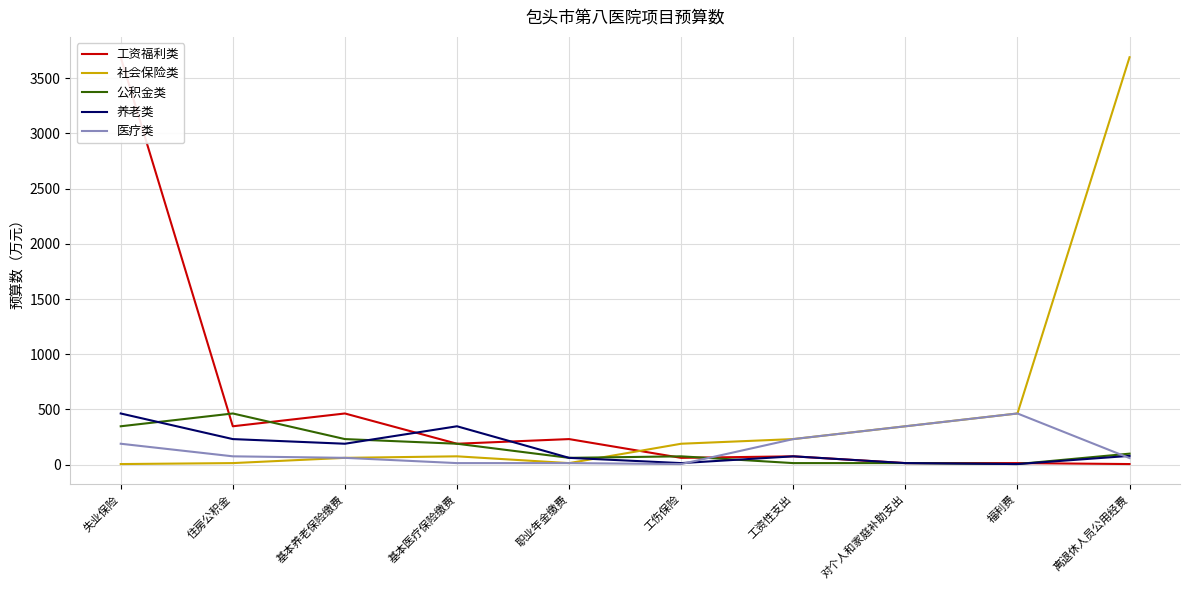

Which series ends up on top after the final intersection of 公积金类 and 医疗类?

公积金类